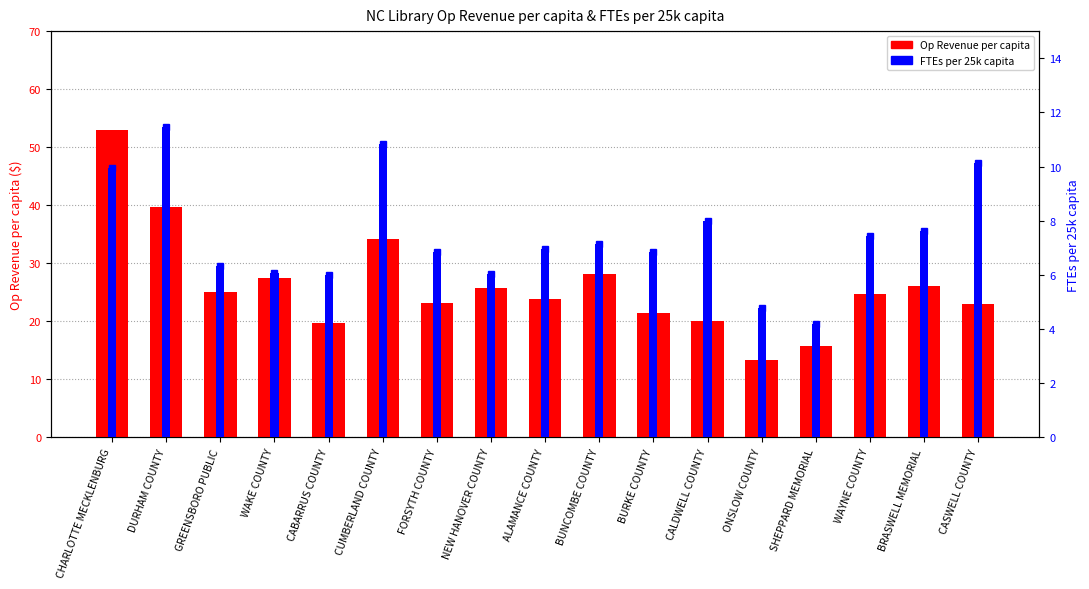

How many data points in FTEs per 25k capita are above 6?

15